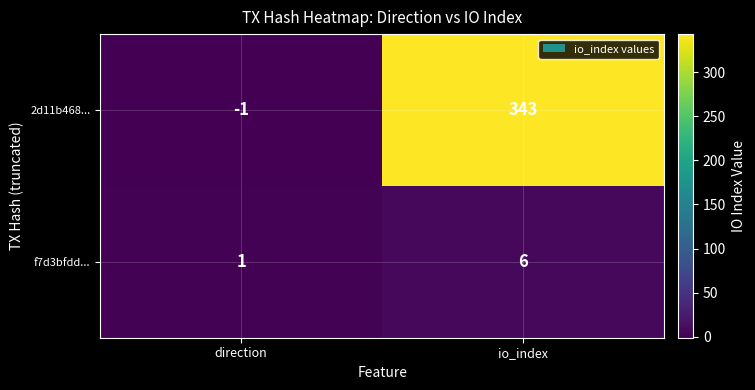

List the series in order of their overall mean, highest first.

2d11b468..., f7d3bfdd...